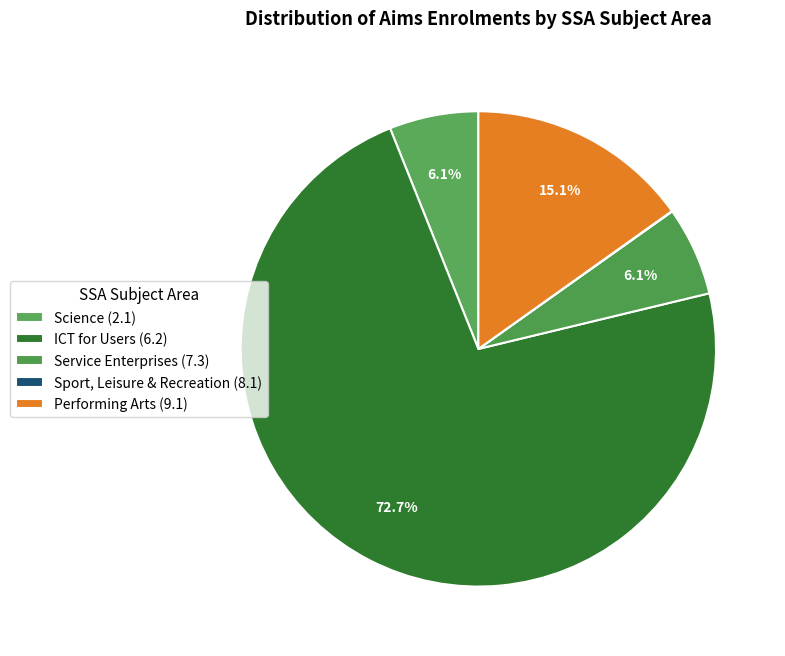

To the nearest percent, what percentage of the pie is ICT for Users (6.2)?

73%